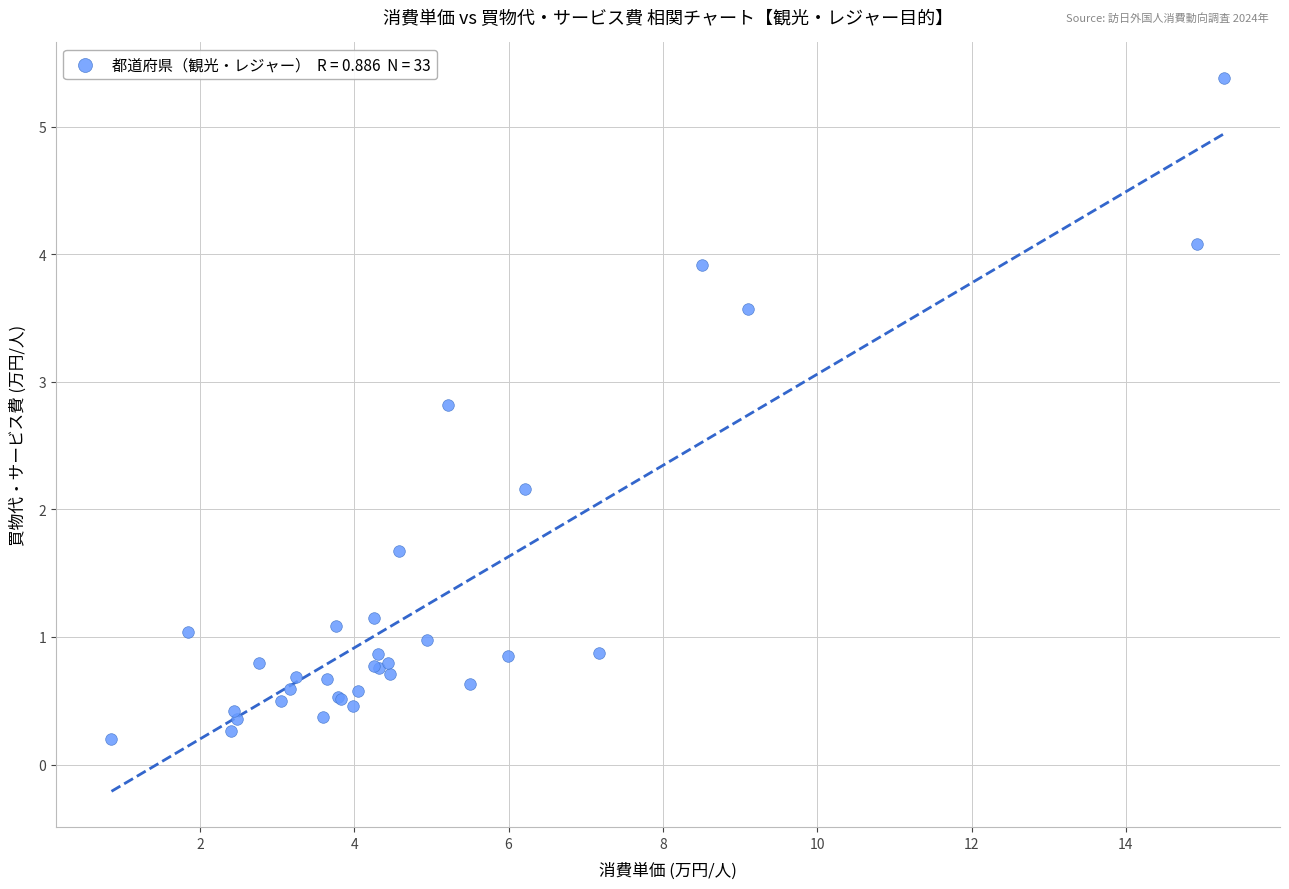

What Y value in the scatter plot is closest to 2?

2.2